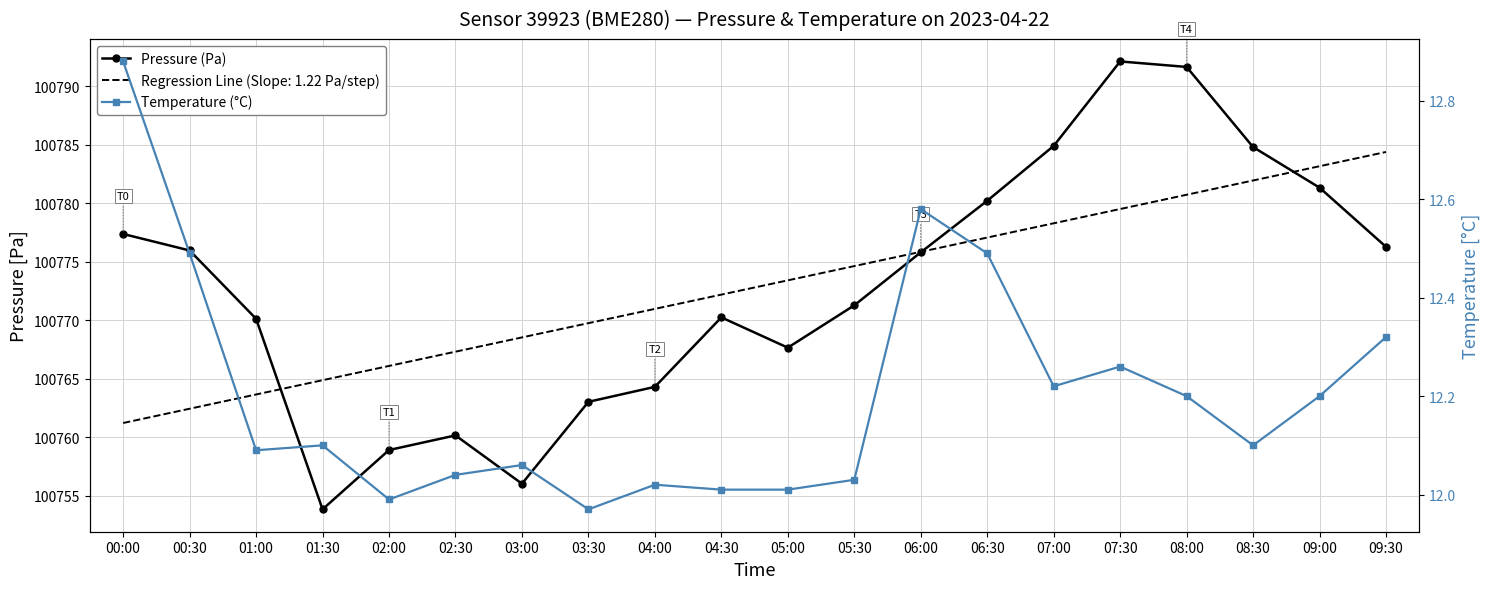

Where is Temperature (°C) nearest to the value 12?

02:00